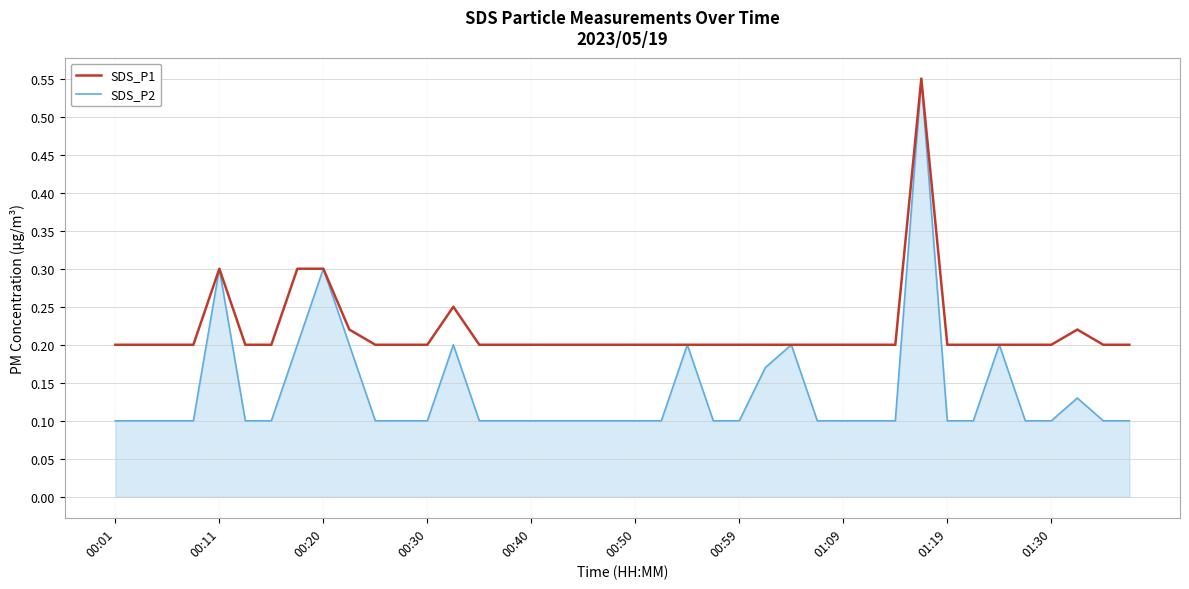

Which series has the largest total across all categories?

SDS_P1